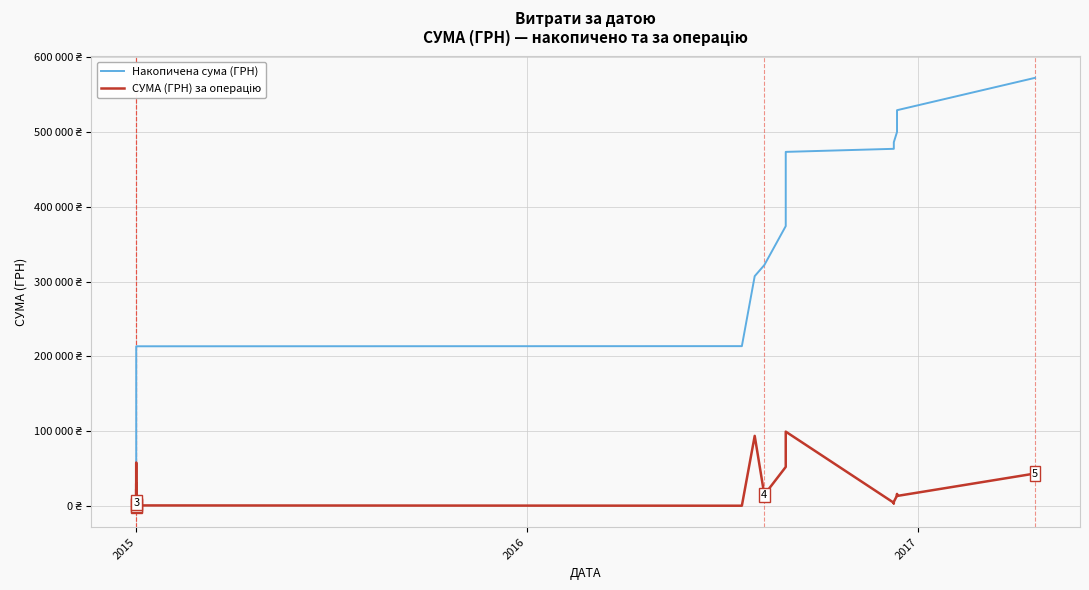

What is the average value of the СУМА (ГРН) за операцію series?

14316.4